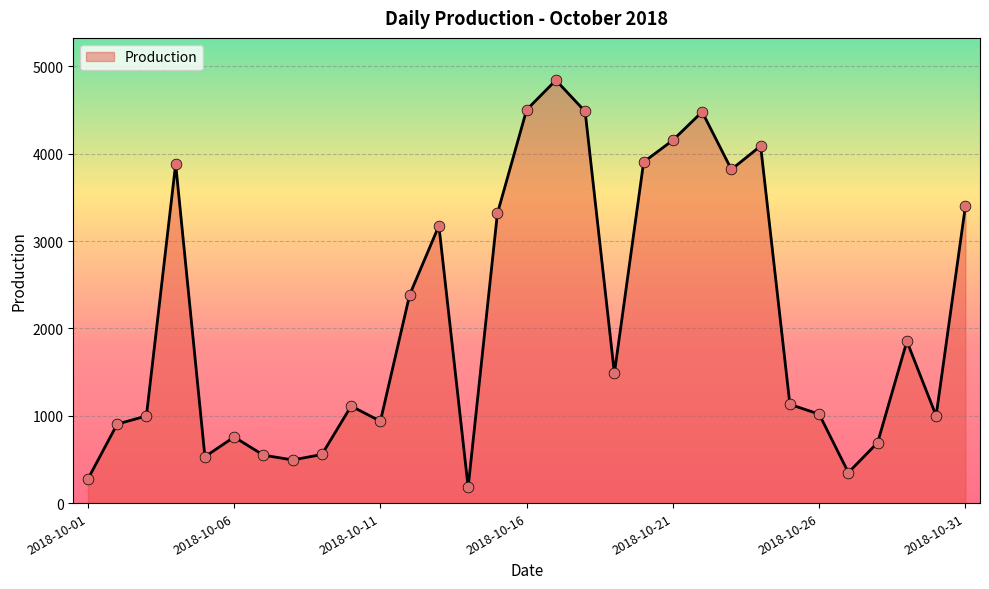

What is the maximum value shown in the chart?

4841.4